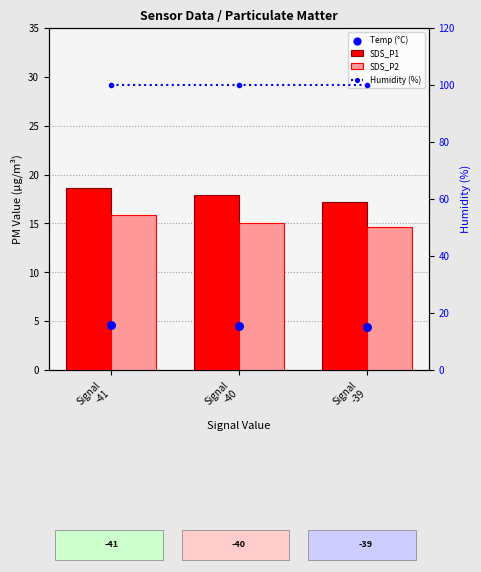

Which series has the largest Y range (max minus min)?

SDS_P1